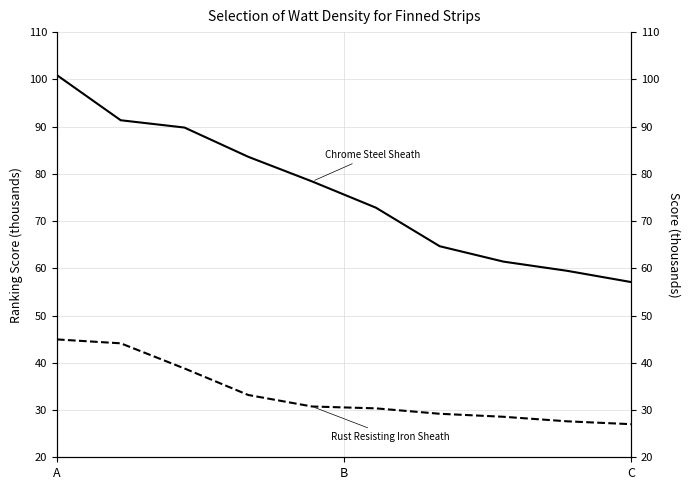

At which category does the chart reach its peak across all series?

A